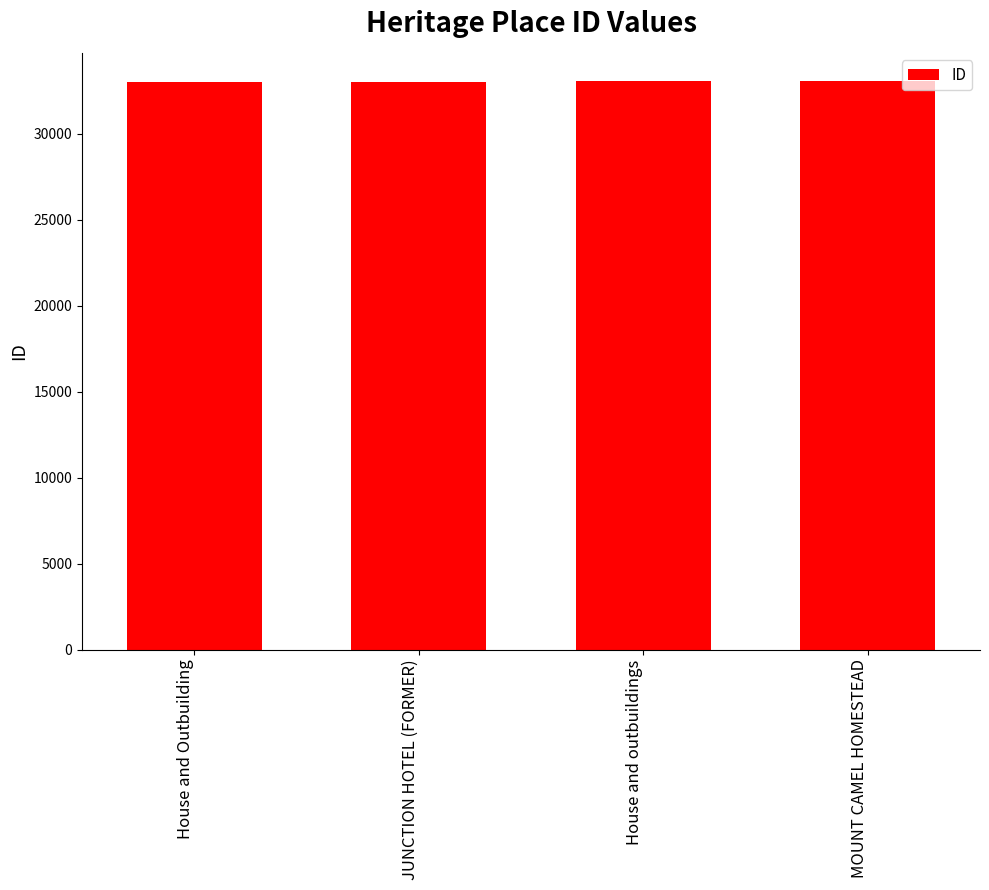

What is the label of the 4th bar from the left?

MOUNT CAMEL HOMESTEAD